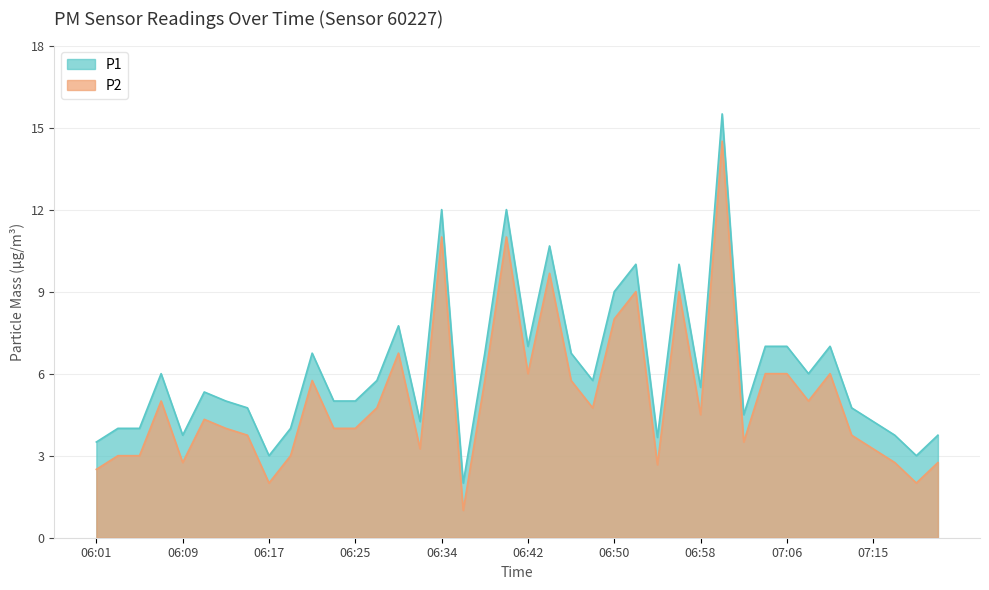

What is the value of the P2 point at the 16th from the left?

3.2